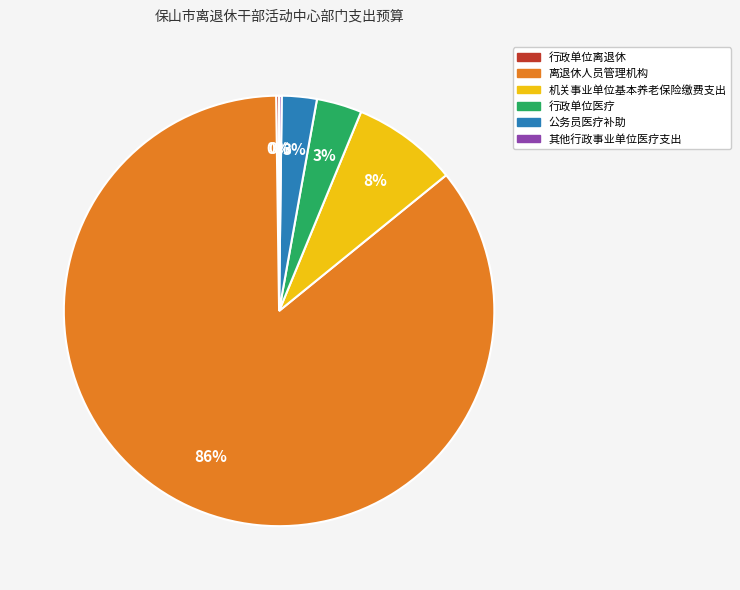

Which category accounts for the majority?

离退休人员管理机构